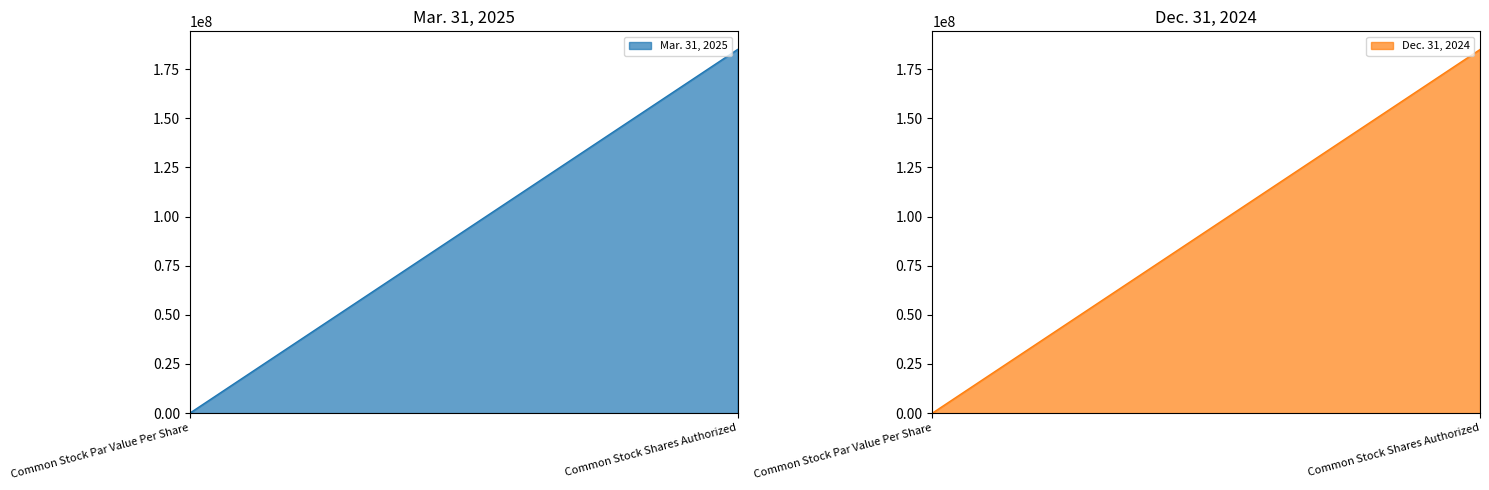

Reading left to right, transcribe all the data shown in this chart.

Mar. 31, 2025: 0.0	185000000.0
Dec. 31, 2024: 0.0	185000000.0